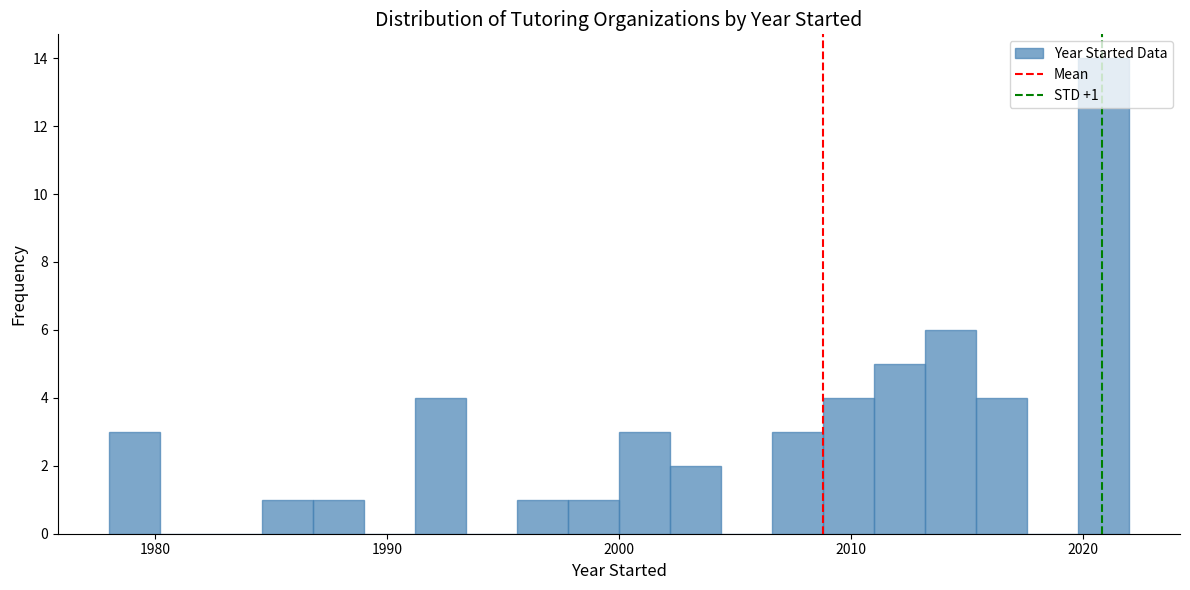

Around what value on the x-axis is the tallest bar? Give the approximate position of its centre, as read against the axis.

2021